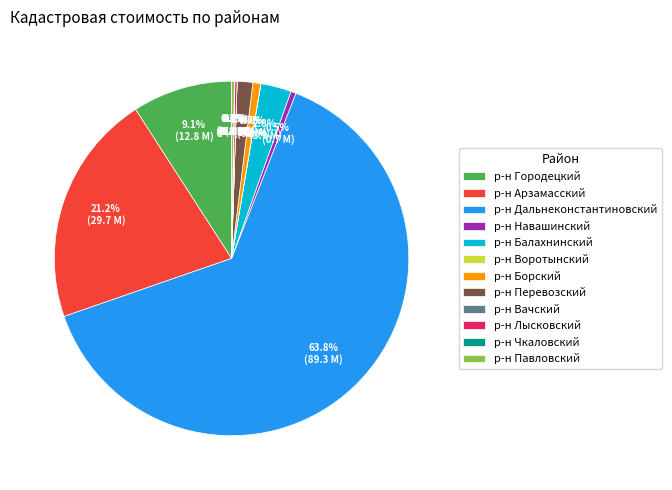

To the nearest percent, what is the difference between the largest and smallest slice percentages?

64%